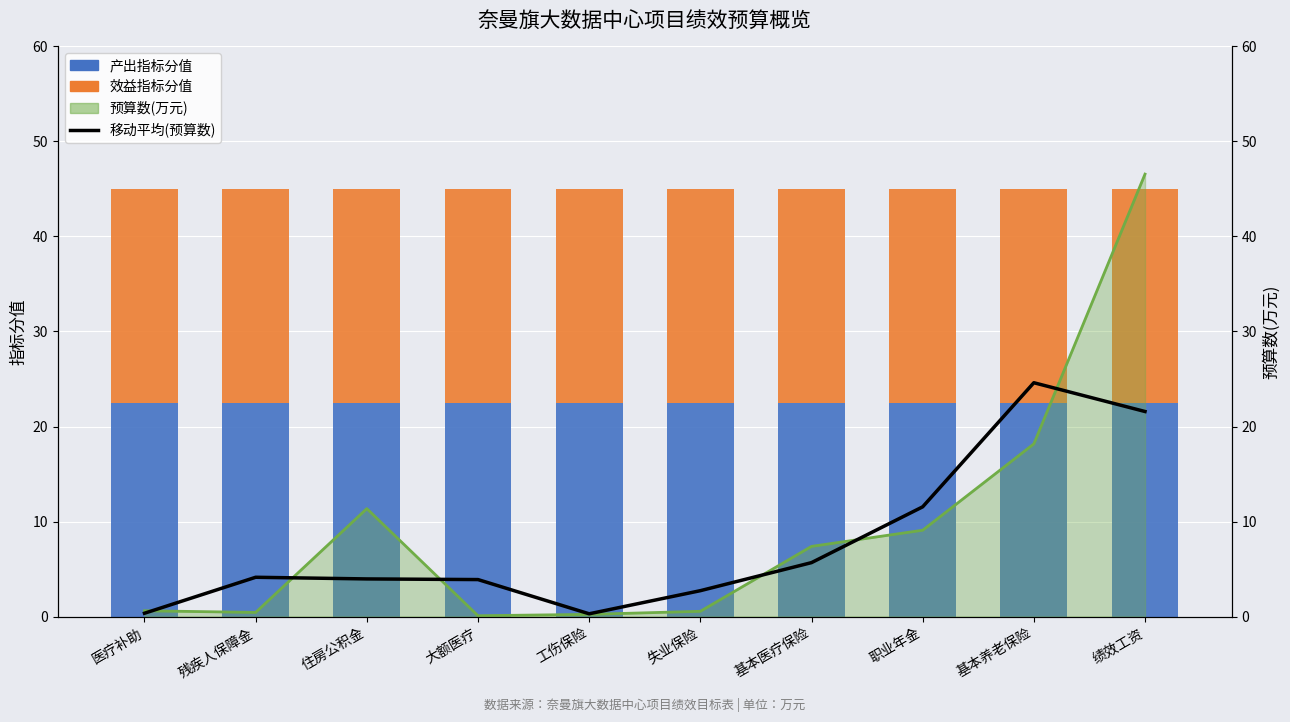

List the series in order of their peak value, highest first.

预算数趋势(万元), 移动平均(预算数), 产出指标分值, 效益指标分值